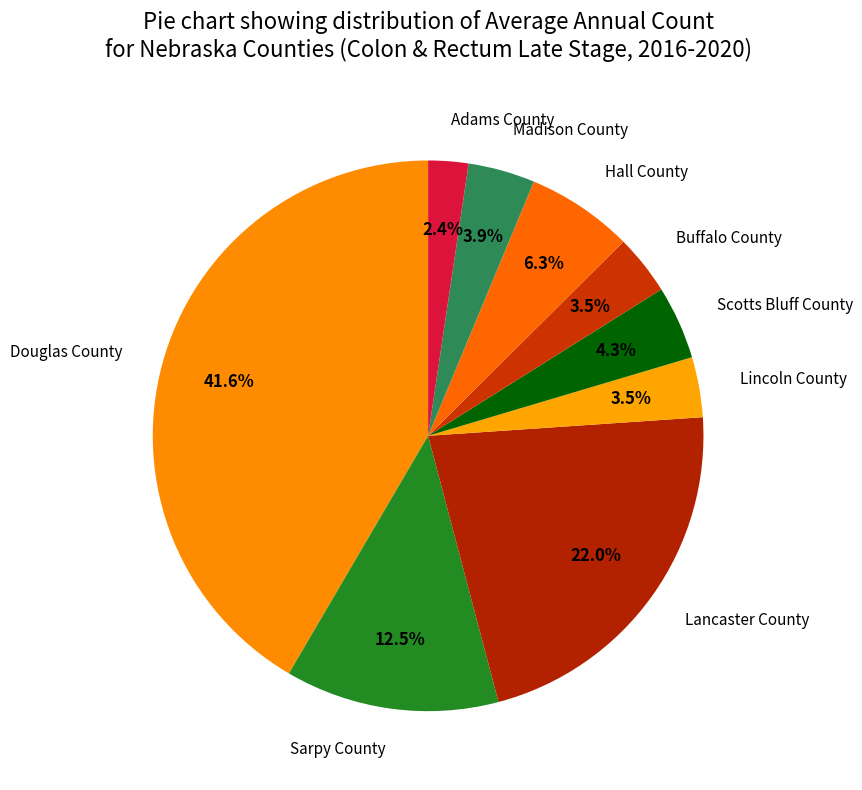

What is the smallest slice in the pie chart?

Adams County